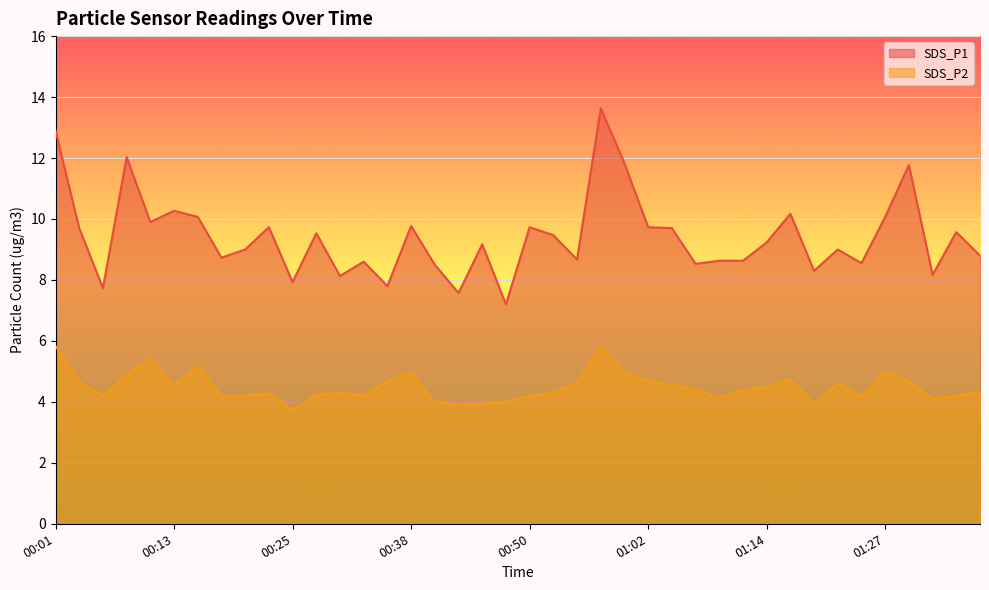

In SDS_P1, how many points are lower than both neighbors (excluding endpoints)?

13